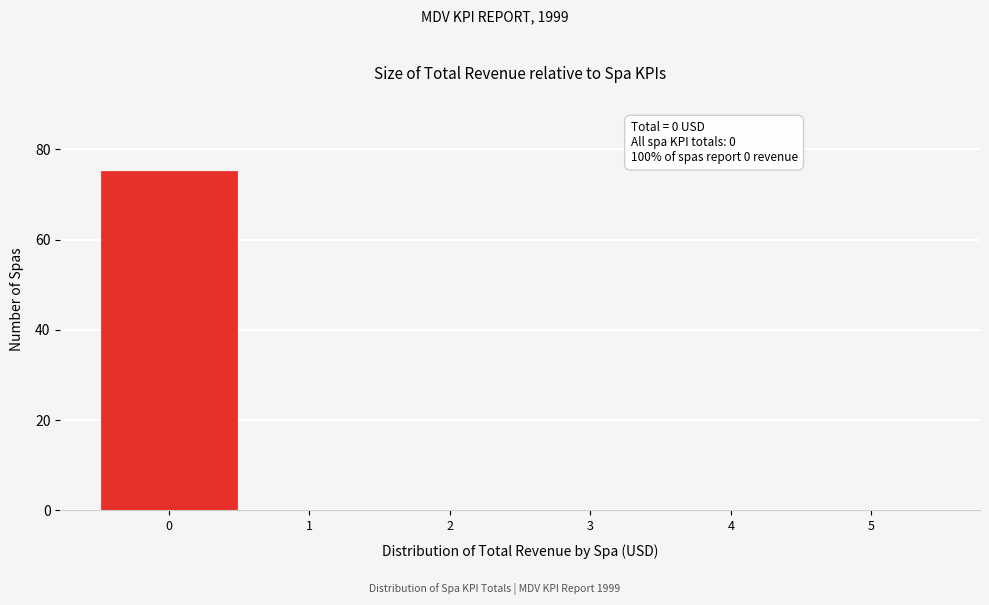

Over which range of the x-axis is the bar tallest?

-0.5 to 0.5